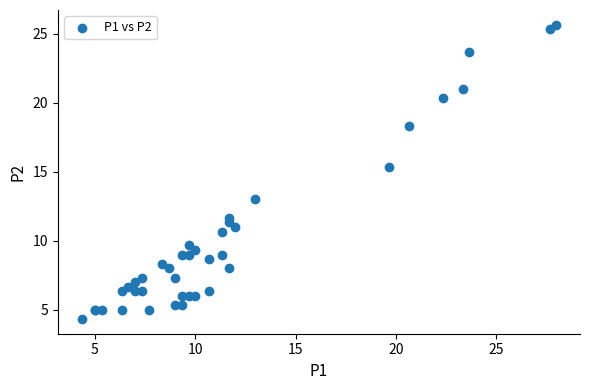

What Y value in the scatter plot is closest to 15?

15.3